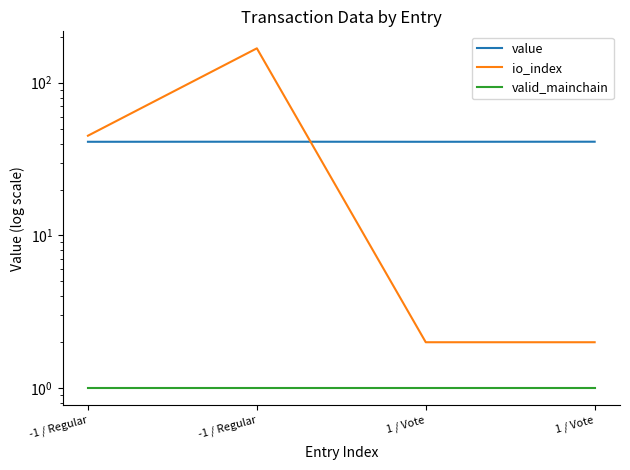

Is the value of value at 1 / Vote greater than the value of io_index at -1 / Regular?

No